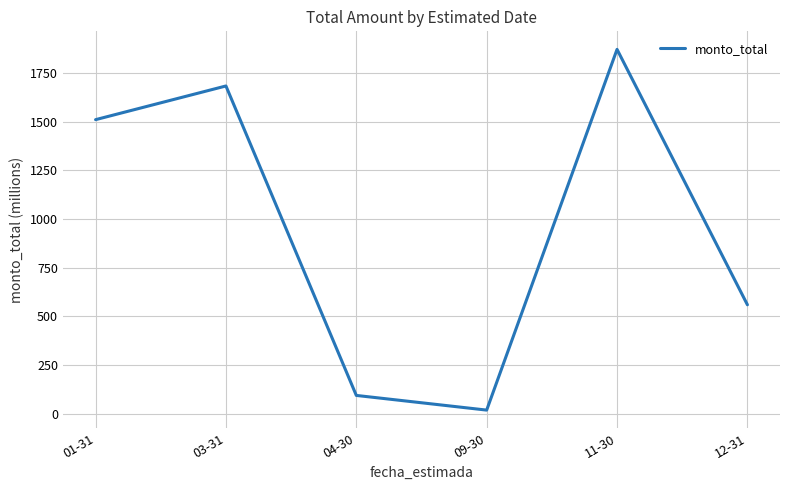

Where is the first local minimum?

09-30